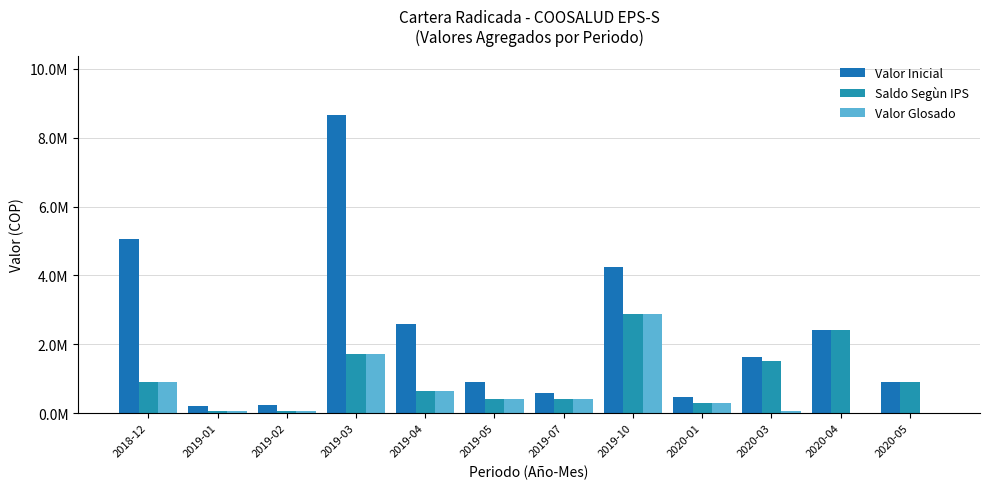

Are the bars horizontal?

No